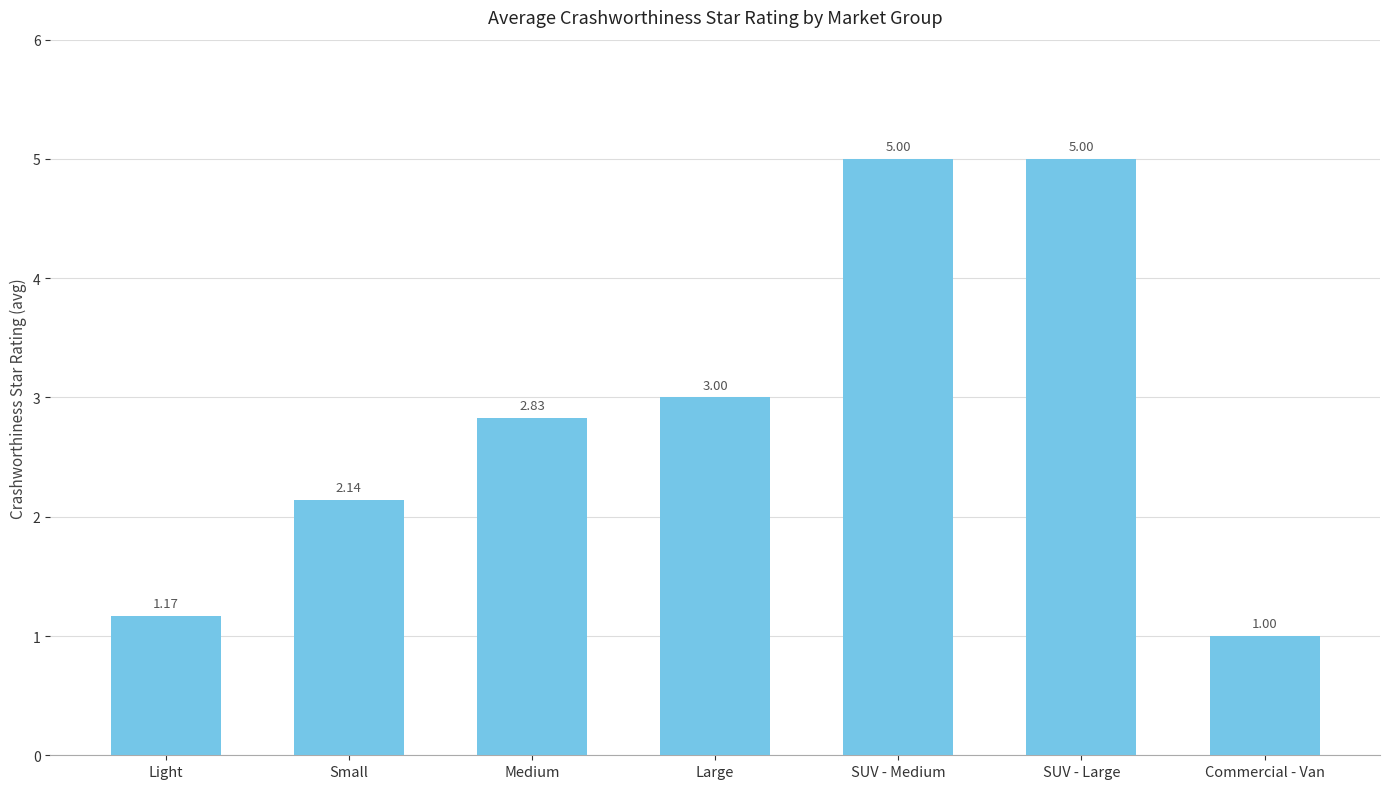

How many bars are there in total?

7